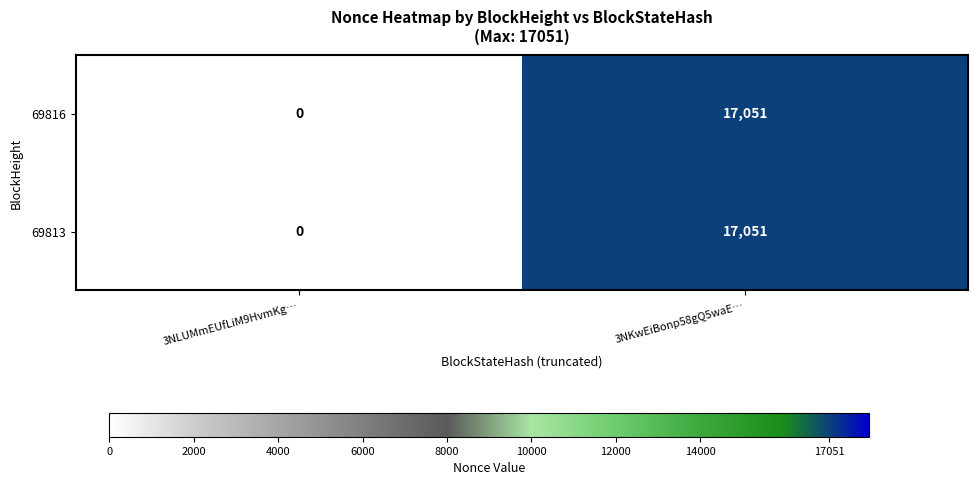

At how many categories does at least one series exceed 7338?

1